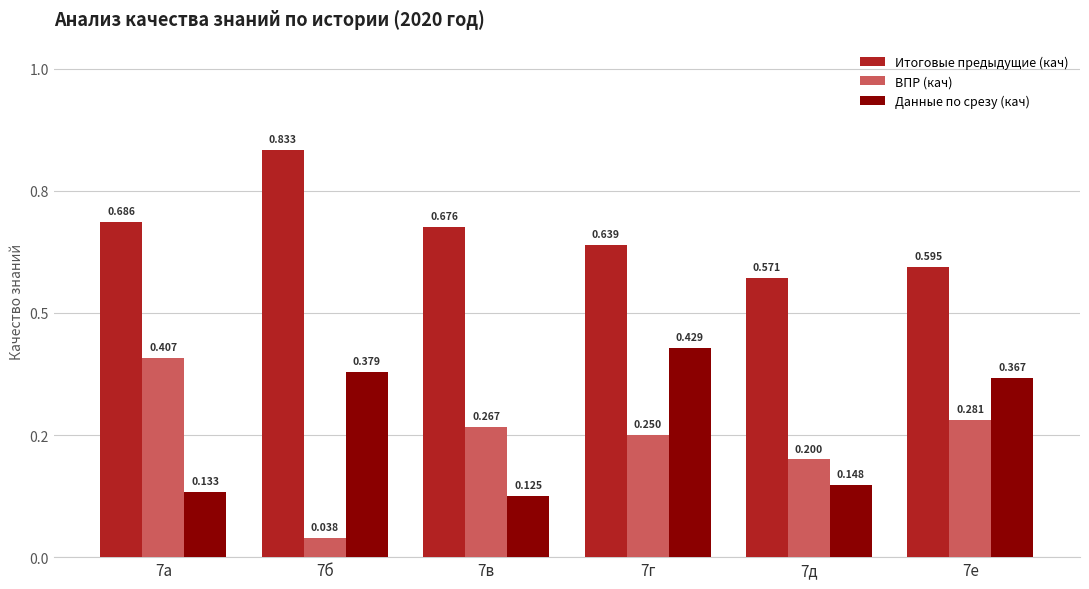

Rank the categories by ВПР (кач) value from lowest to highest.

7б, 7д, 7г, 7в, 7е, 7а